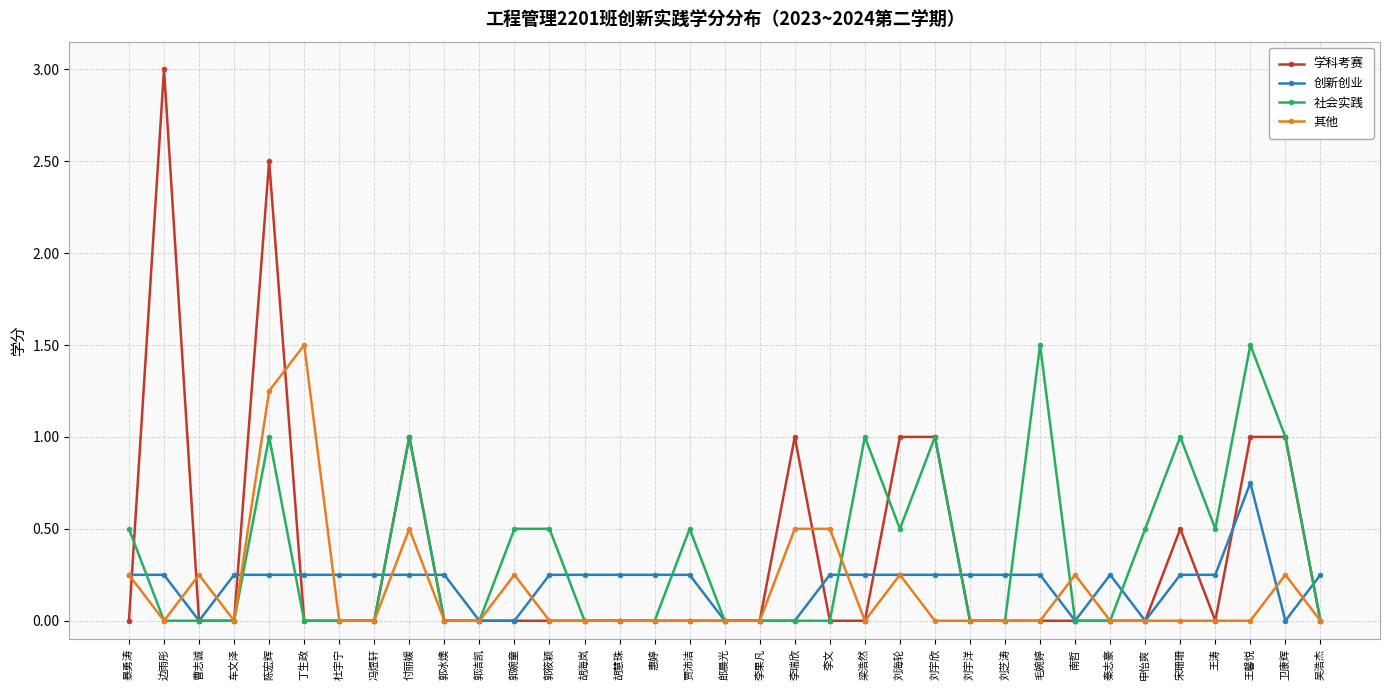

What position from the left is 李瑞欣?

20